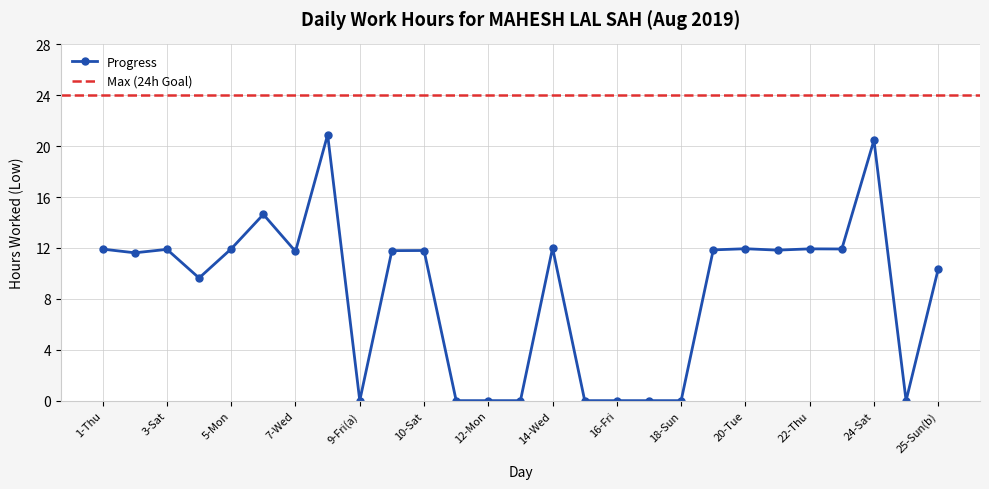

True or false: the data has more than 1 interior local peaks.

True